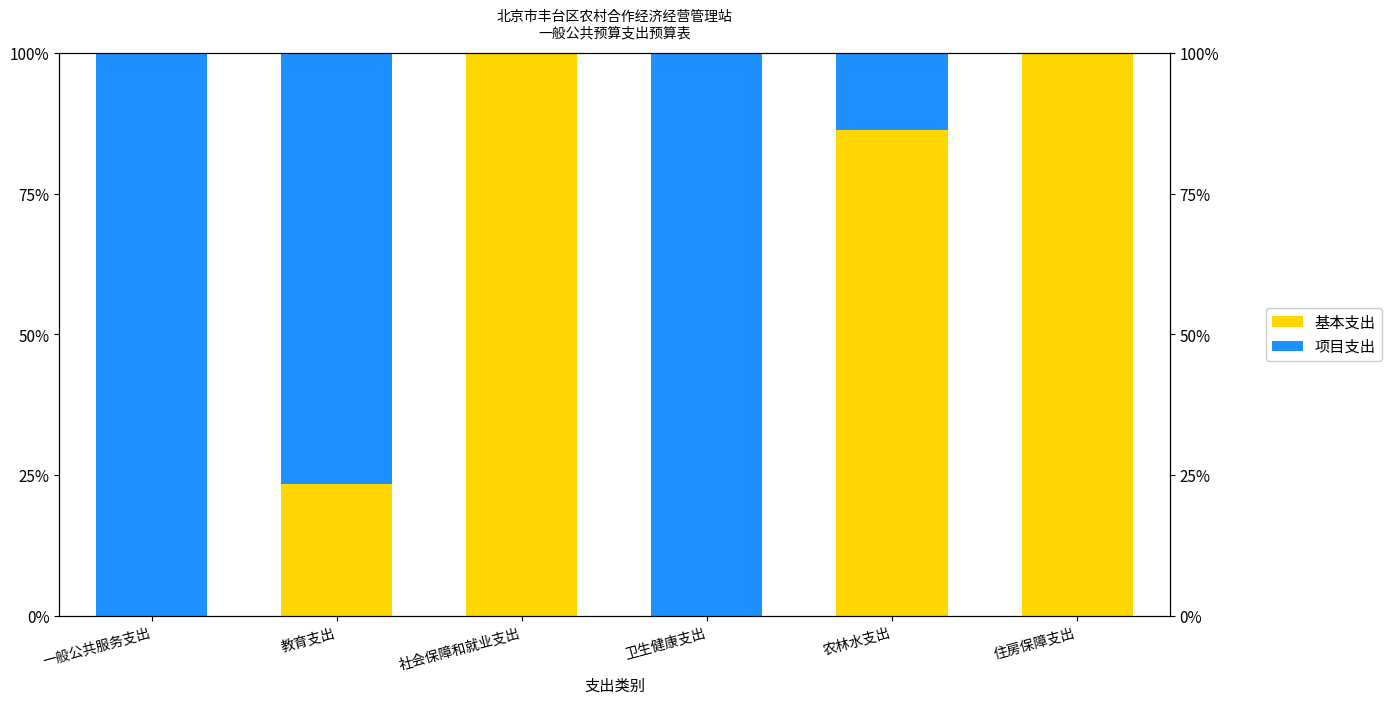

Reading left to right, list all the values displayed in this chart.

基本支出: 0.0	23.5	100.0	0.0	86.2	100.0
项目支出: 100.0	76.5	0.0	100.0	13.8	0.0